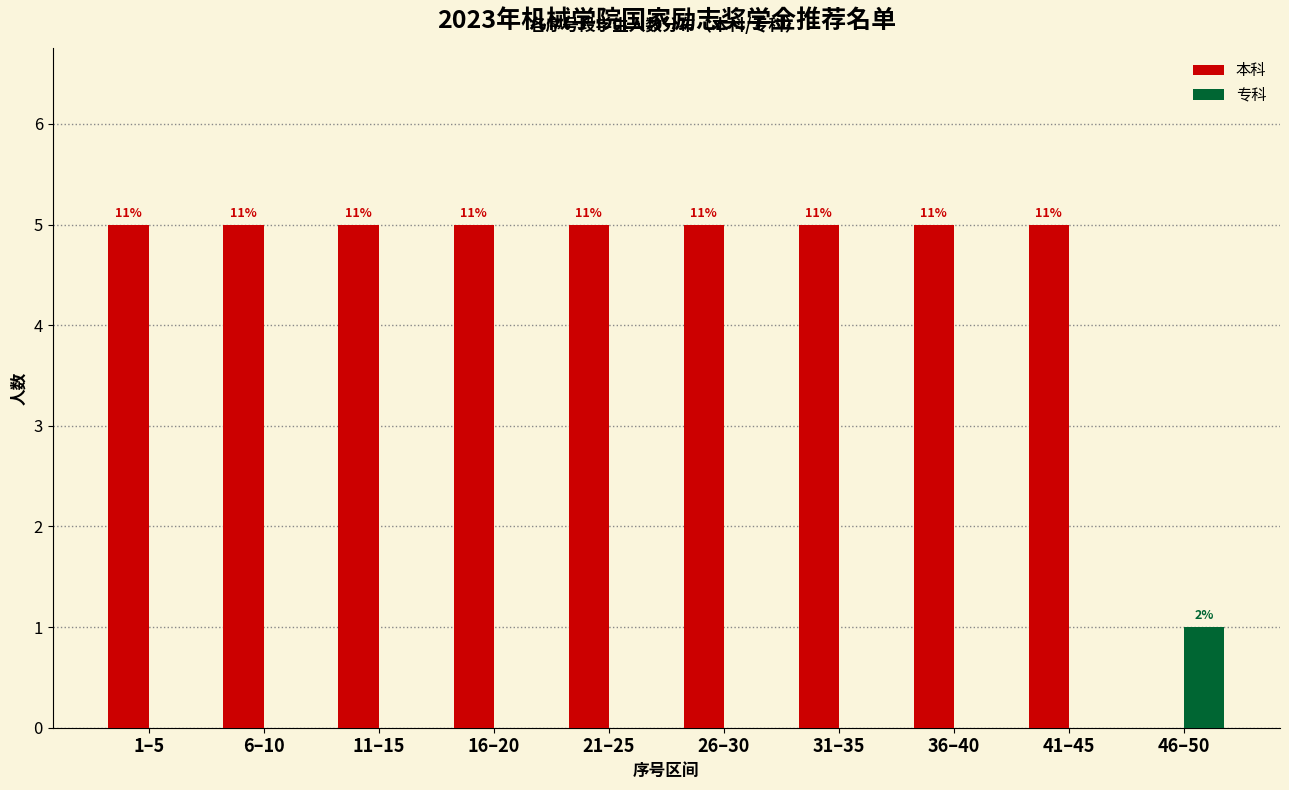

What are all the series names shown in the legend?

本科, 专科